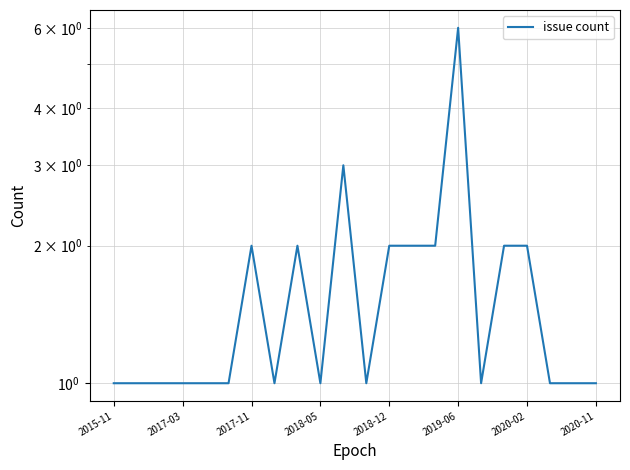

Reading left to right, what are all the values shown in this chart?

1	1	1	1	1	1	2	1	2	1	3	1	2	2	2	6	1	2	2	1	1	1